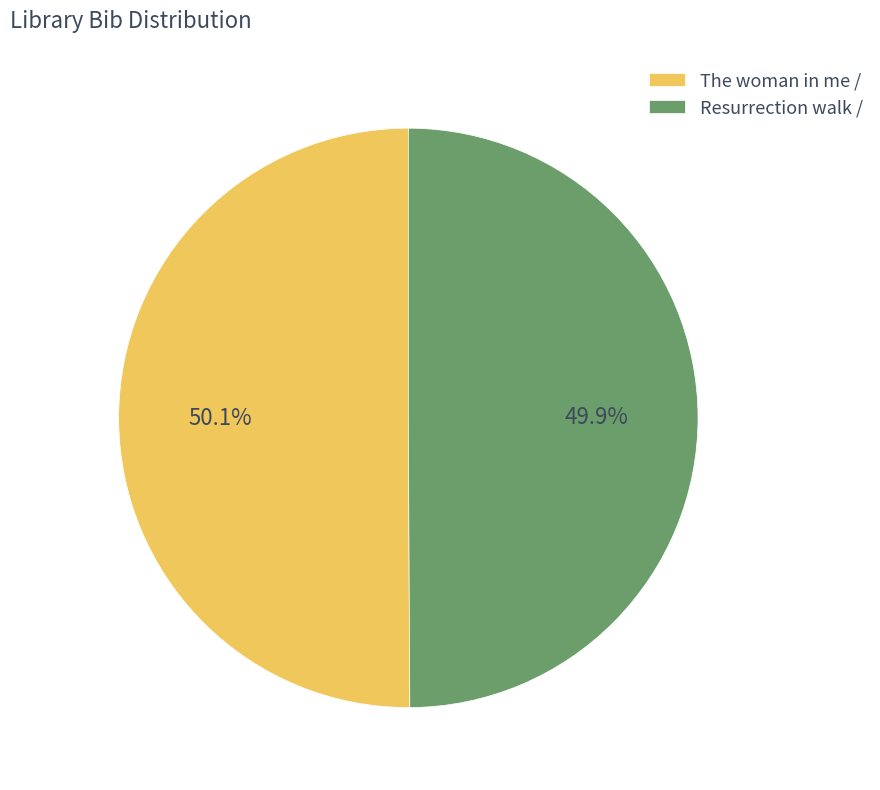

Does any single category account for the majority?

Yes